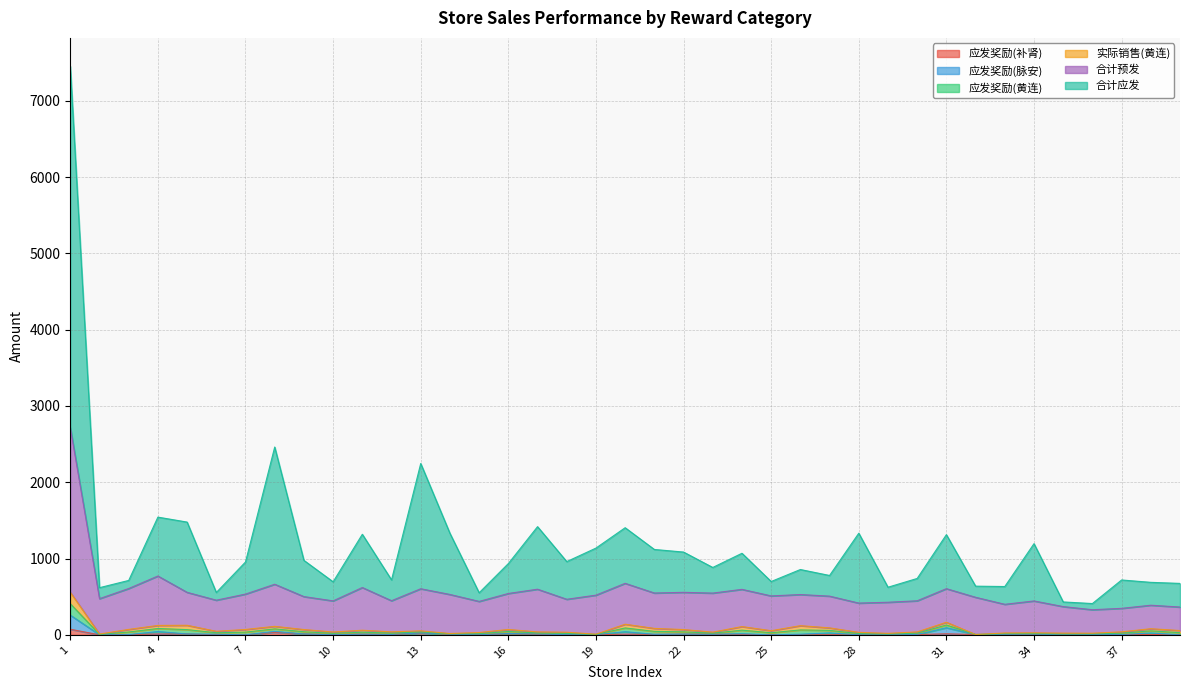

What is the highest value of the 合计应发 series?

7453